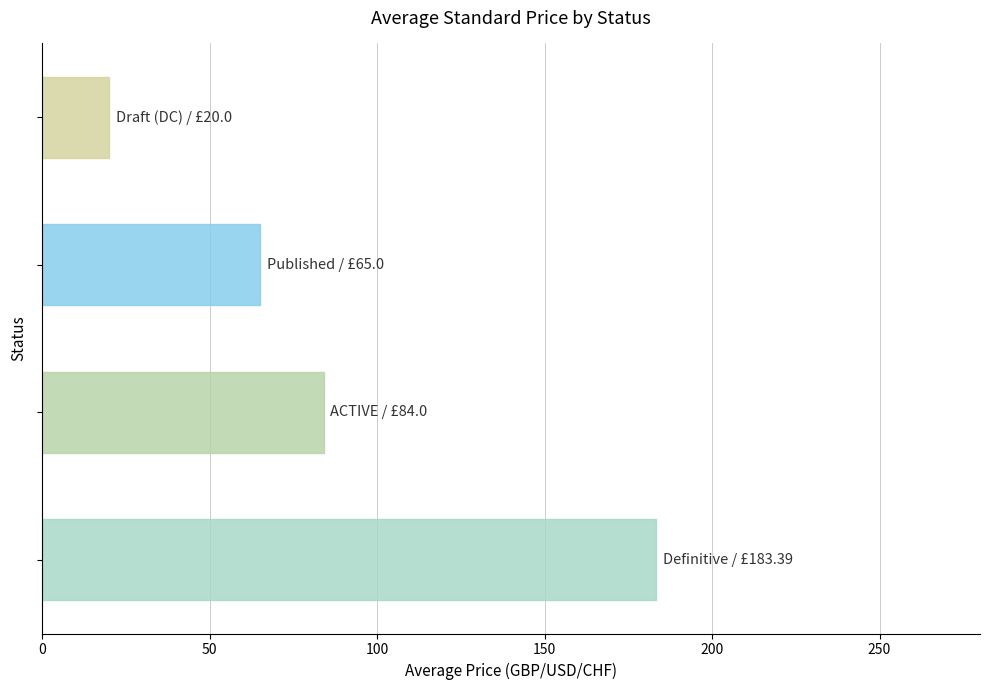

Reading bottom to top, transcribe all the data shown in this chart.

183.4	84.0	65.0	20.0